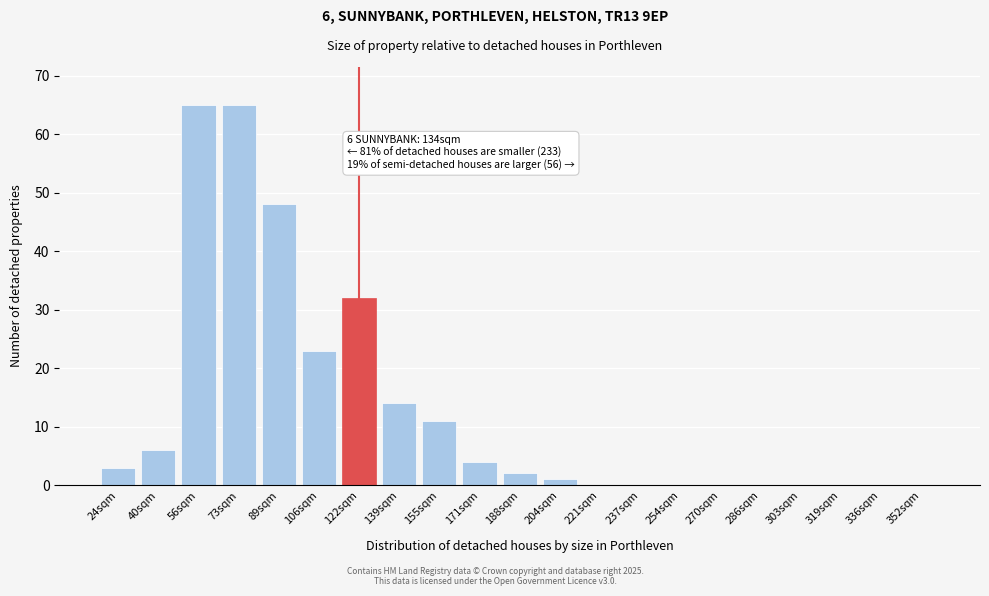

Reading left to right, transcribe all the data shown in this chart.

24sqm=3	40sqm=6	56sqm=65	73sqm=65	89sqm=48	106sqm=23	122sqm=32	139sqm=14	155sqm=11	171sqm=4	188sqm=2	204sqm=1	221sqm=0	237sqm=0	254sqm=0	270sqm=0	286sqm=0	303sqm=0	319sqm=0	336sqm=0	352sqm=0